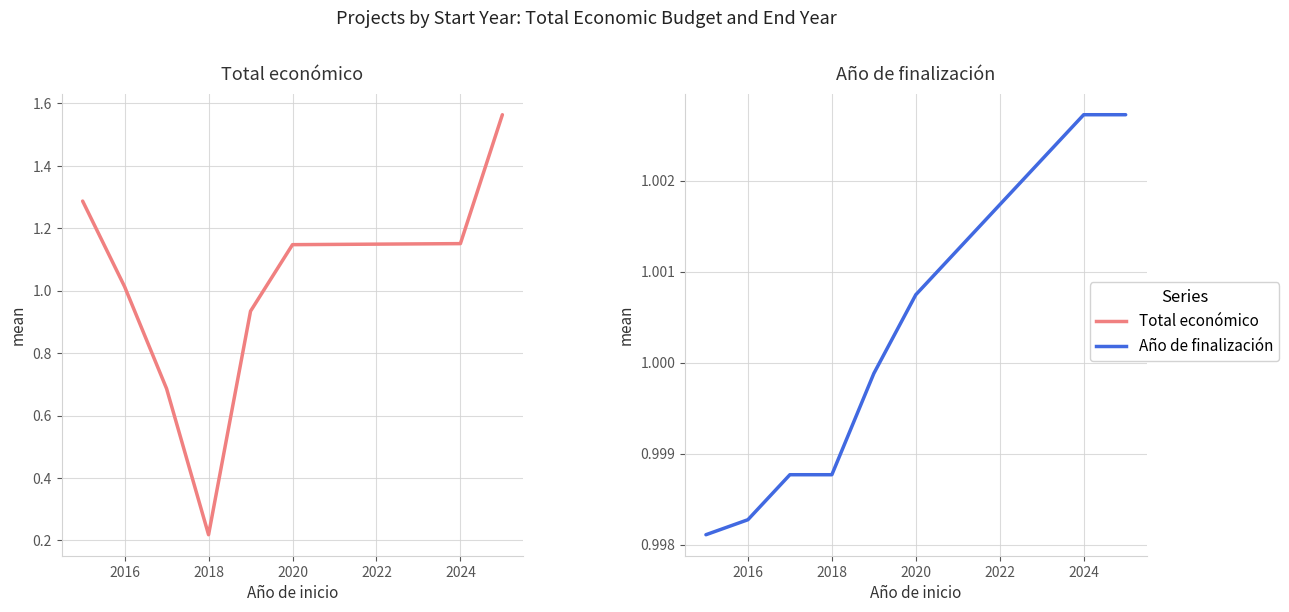

Reading left to right, extract all data points from this chart.

Total económico: 1.3	1.0	0.7	0.2	0.9	1.1	1.2	1.6
Año de finalización: 1.0	1.0	1.0	1.0	1.0	1.0	1.0	1.0